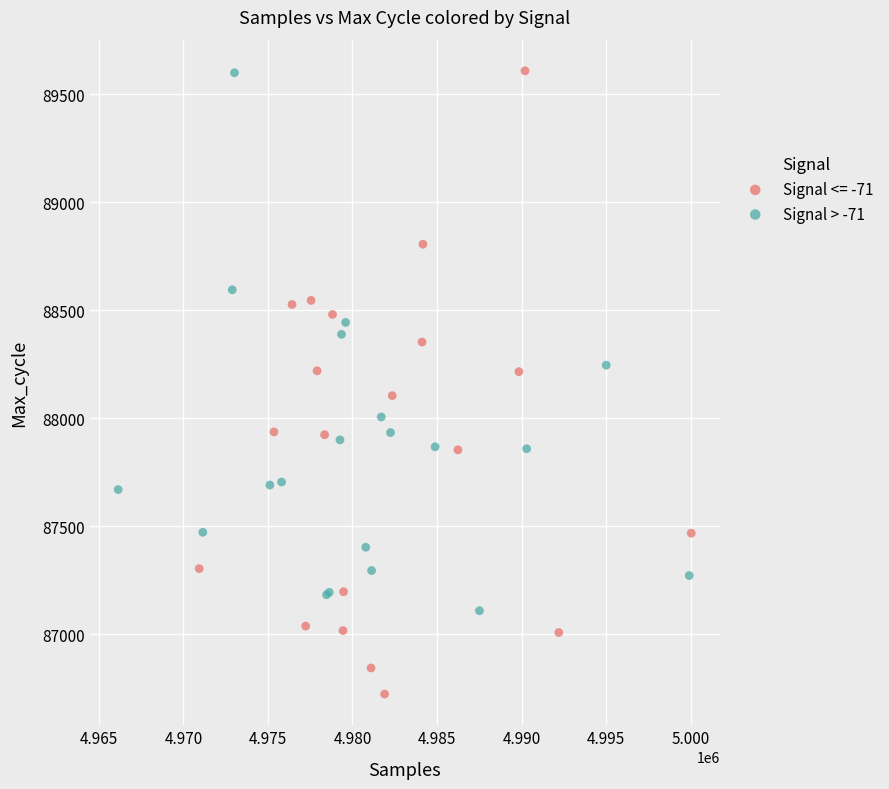

Which series has the largest Y range (max minus min)?

Signal <= -71